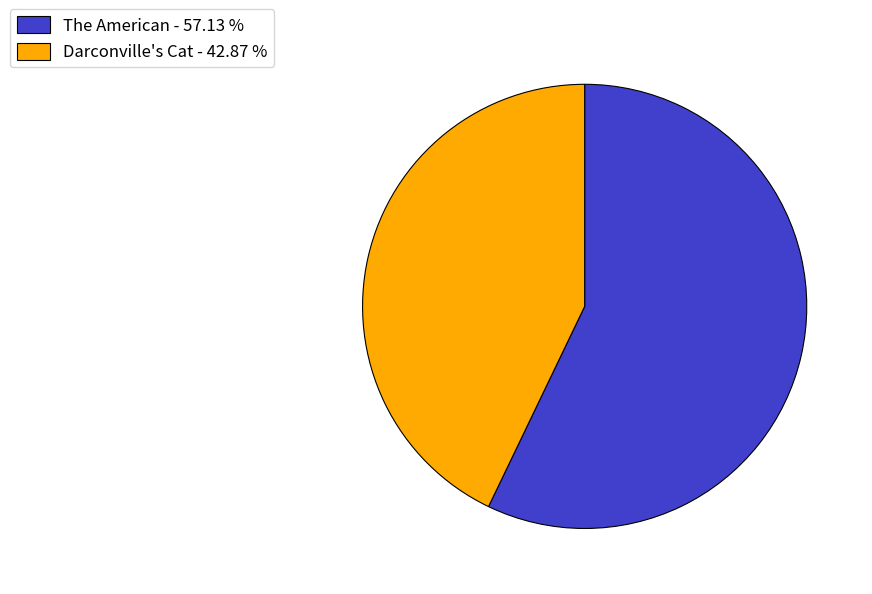

Do Darconville's Cat - 42.87 % and The American - 57.13 % together represent more than half of the pie?

Yes